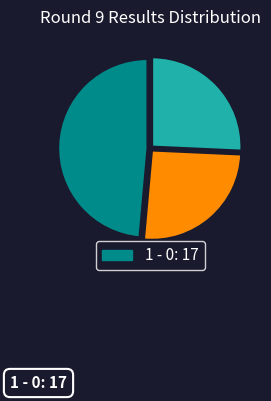

Is there any slice that represents more than half of the pie?

No